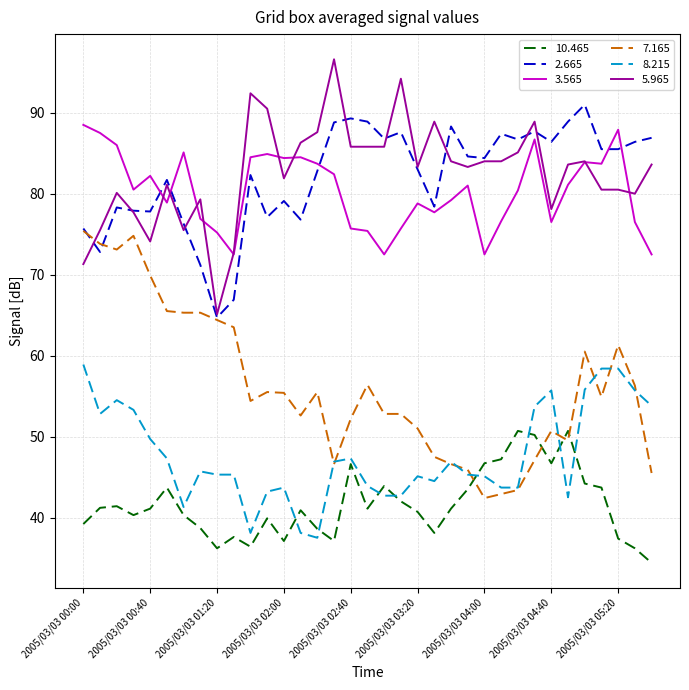

What is the minimum value shown in the chart?

34.4